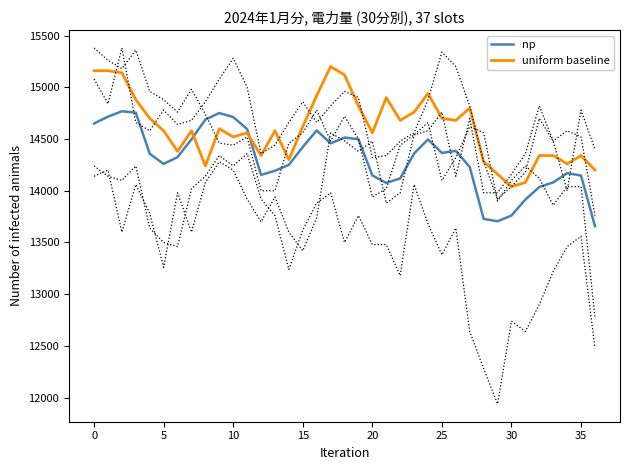

What is the spread (max minus min) of values at 11?

36